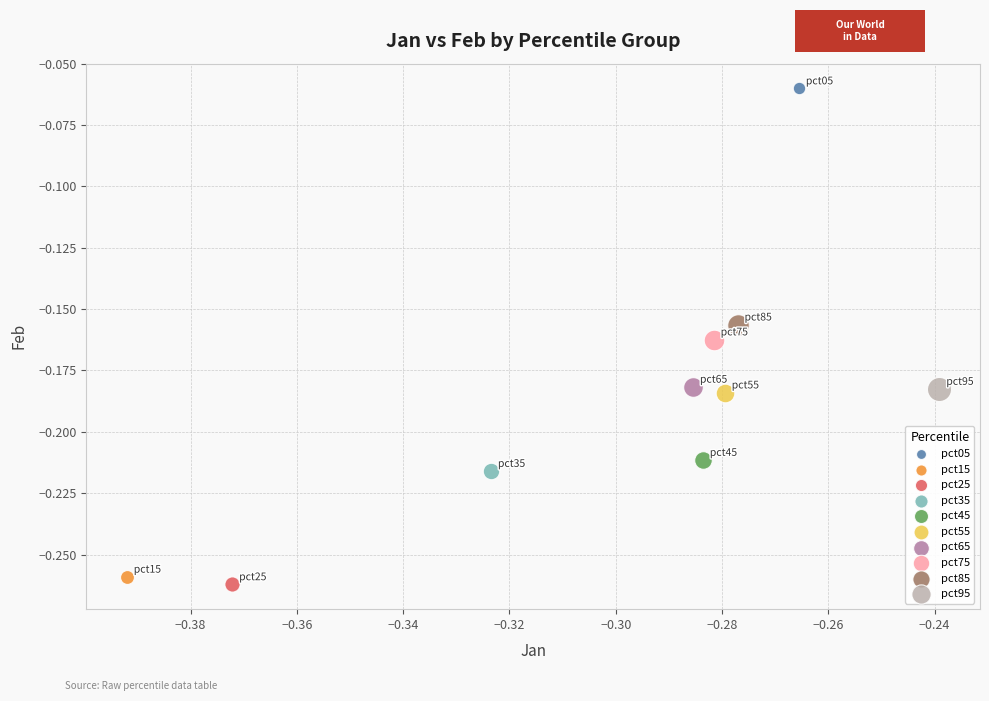

What are all the series names shown in the legend?

pct05, pct15, pct25, pct35, pct45, pct55, pct65, pct75, pct85, pct95